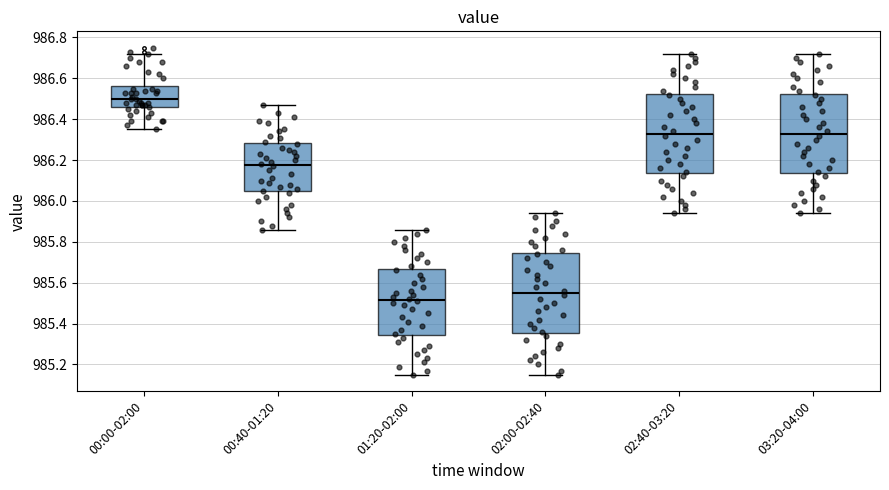

Reading left to right, transcribe this box plot: for each box, give where its median line is, the range the box spans, and where its two whiskers end, as read against the y-axis. The values are not printed on the chart, so give them approximately, as read against the axis.

00:00-02:00: median 986.50, box 986.46 to 986.56, whiskers 986.36 to 986.72
00:40-01:20: median 986.18, box 986.04 to 986.28, whiskers 985.86 to 986.48
01:20-02:00: median 985.52, box 985.34 to 985.66, whiskers 985.16 to 985.86
02:00-02:40: median 985.56, box 985.36 to 985.74, whiskers 985.16 to 985.94
02:40-03:20: median 986.34, box 986.14 to 986.52, whiskers 985.94 to 986.72
03:20-04:00: median 986.34, box 986.14 to 986.52, whiskers 985.94 to 986.72